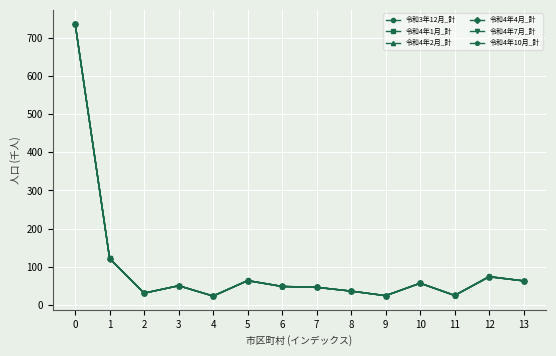

Is the value of 令和4年1月_計 at 3 greater than the value of 令和4年4月_計 at 0?

No